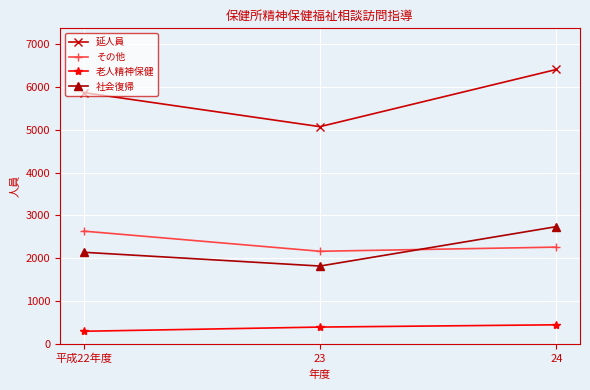

At which label does 延人員 reach its peak?

24